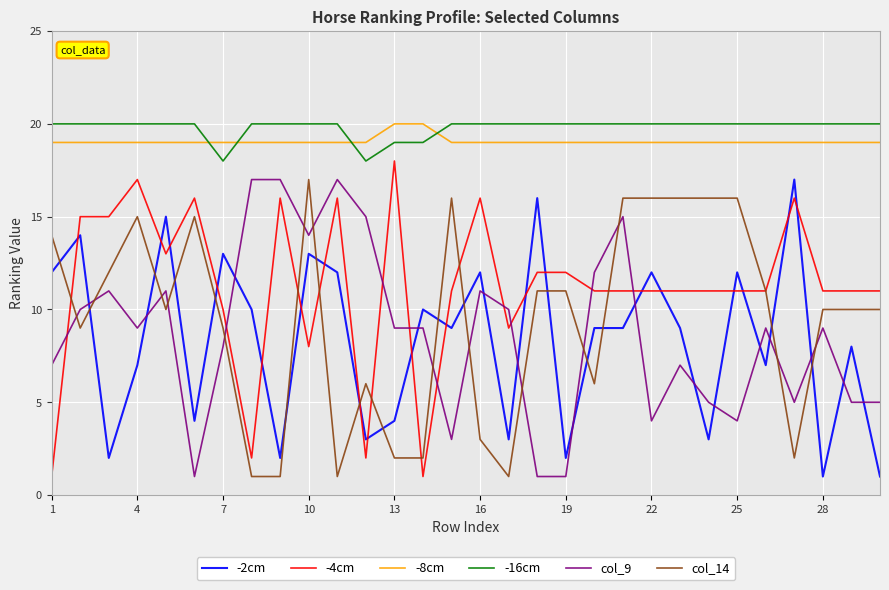

What is the highest value of the -4cm series?

18